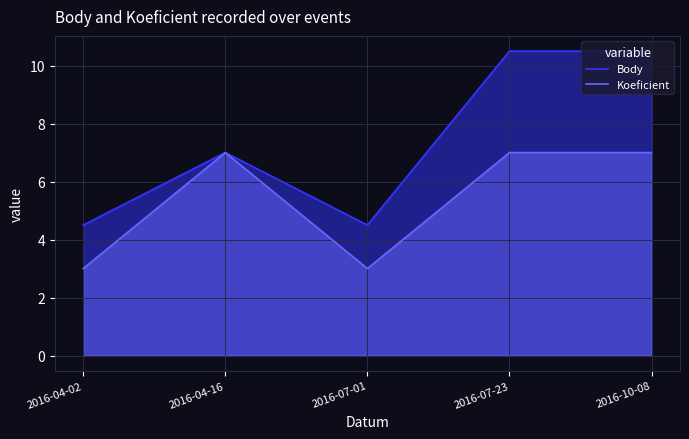

What is the difference between the second highest and minimum values in the Koeficient series?

4.0